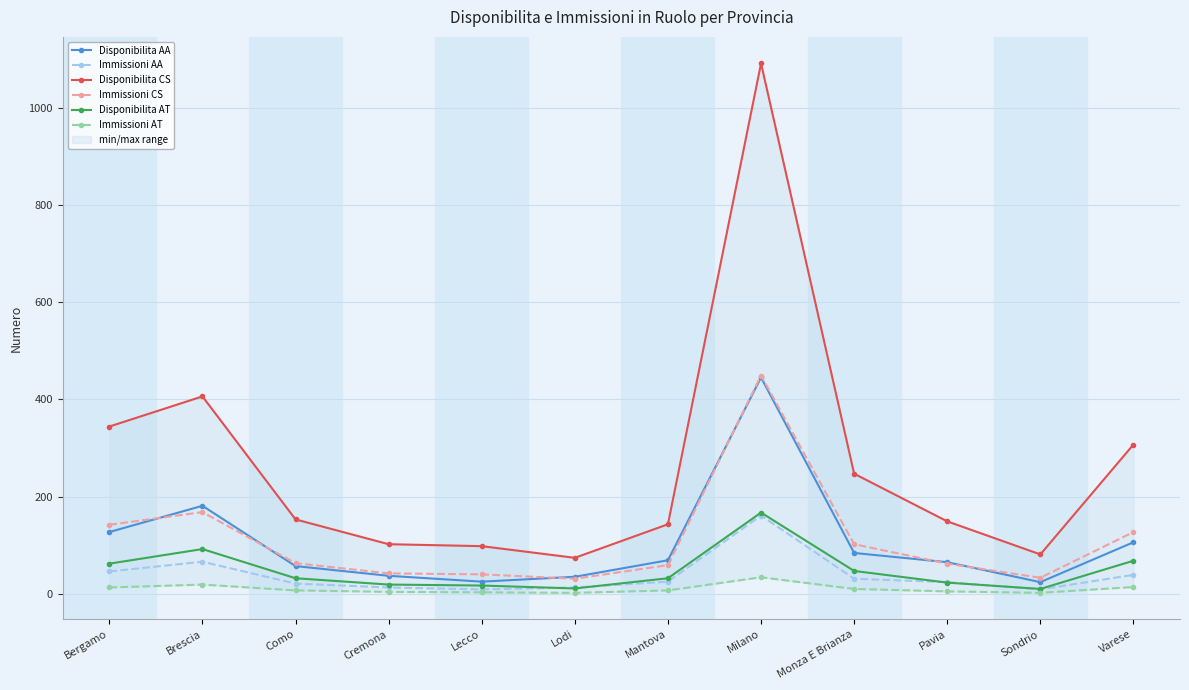

Between Brescia and Sondrio, which is larger?

Brescia